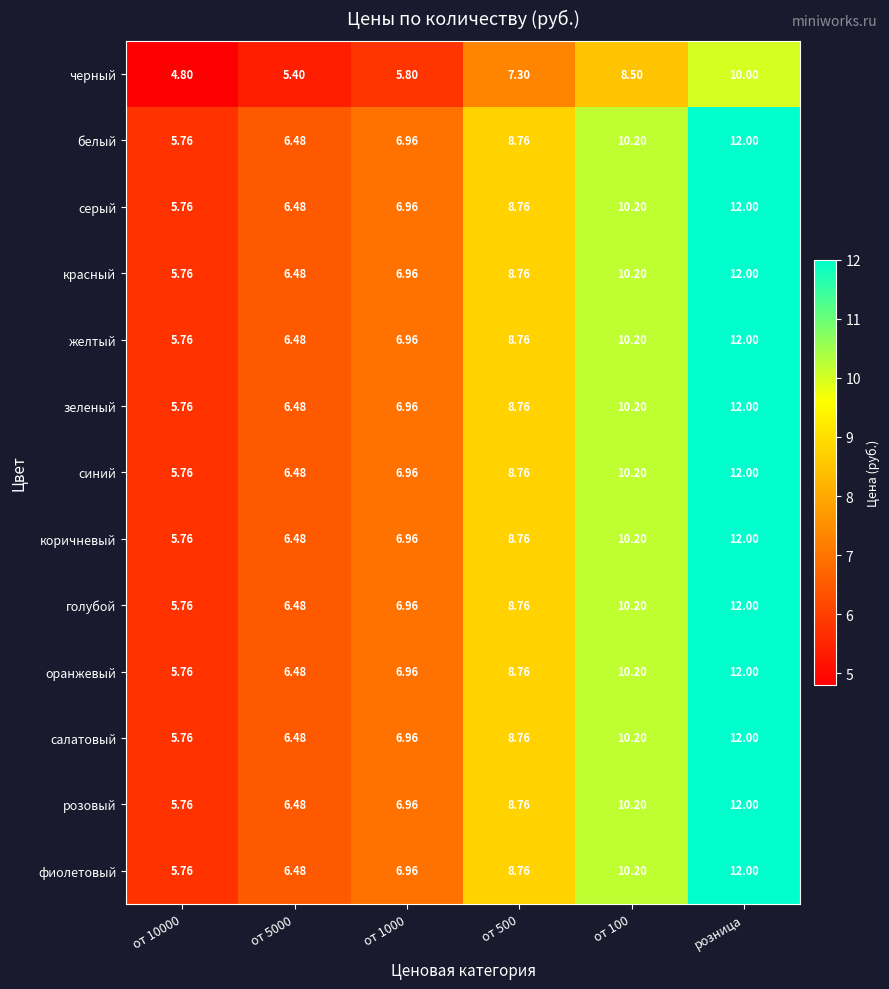

At which category is the sum across all series the highest?

розница